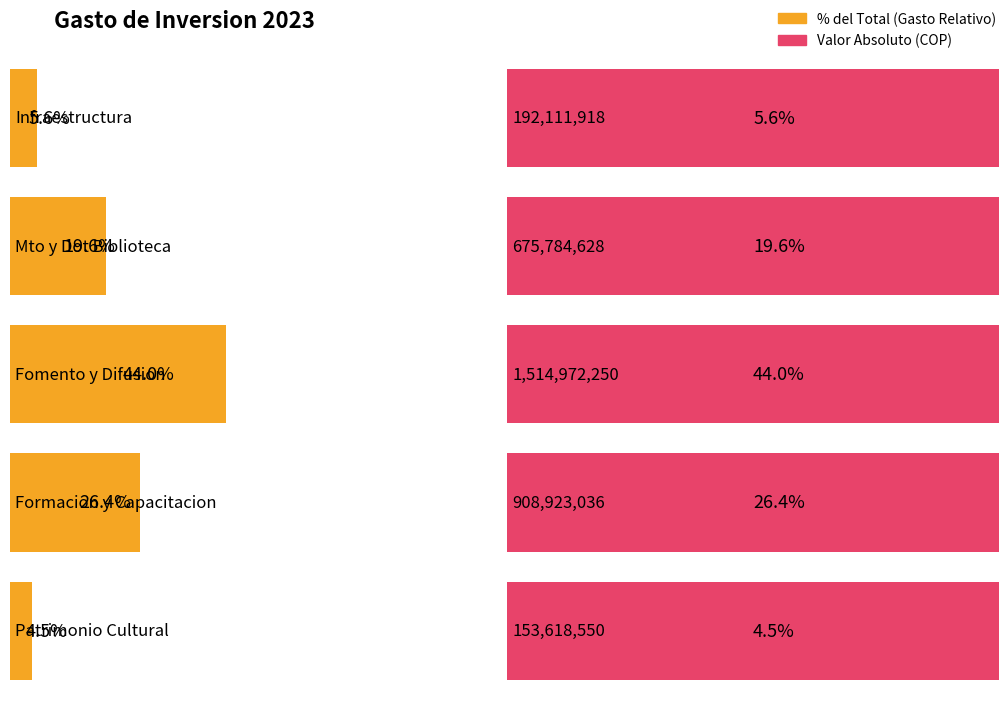

What is the change in value from Mto y Dot Biblioteca to Fomento y Difusion?

+839187622